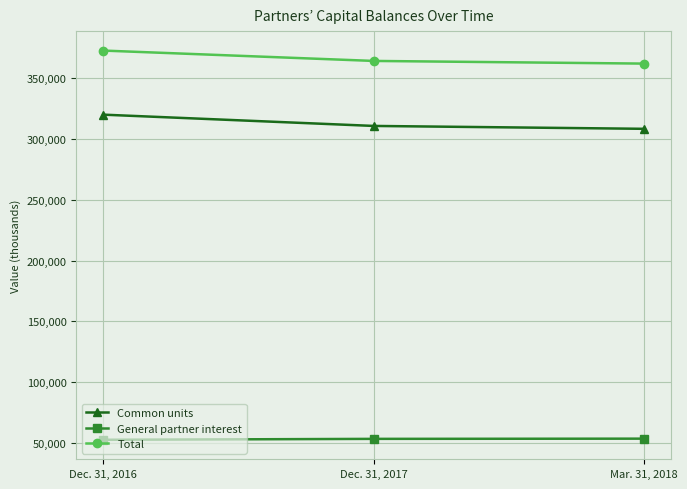

Between Dec. 31, 2016 and Mar. 31, 2018, which series saw the biggest shift?

Common units